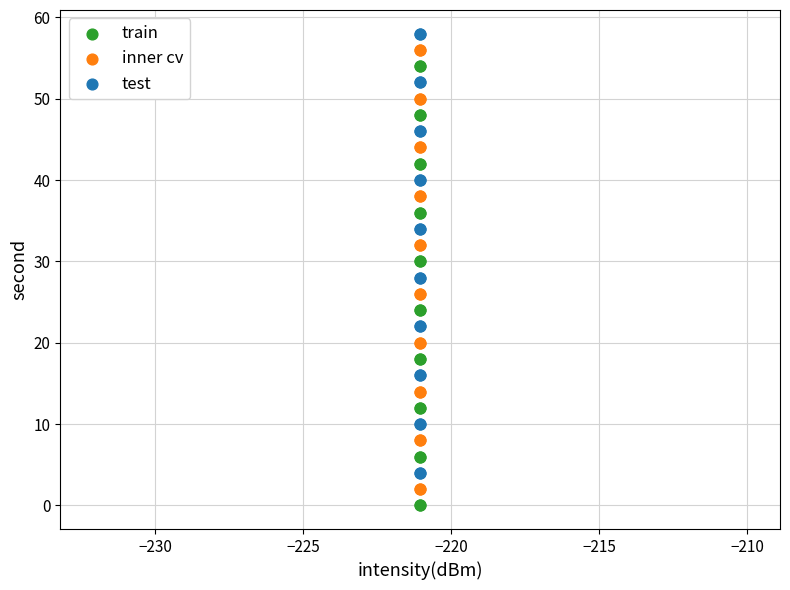

What are all the series names shown in the legend?

train, inner cv, test